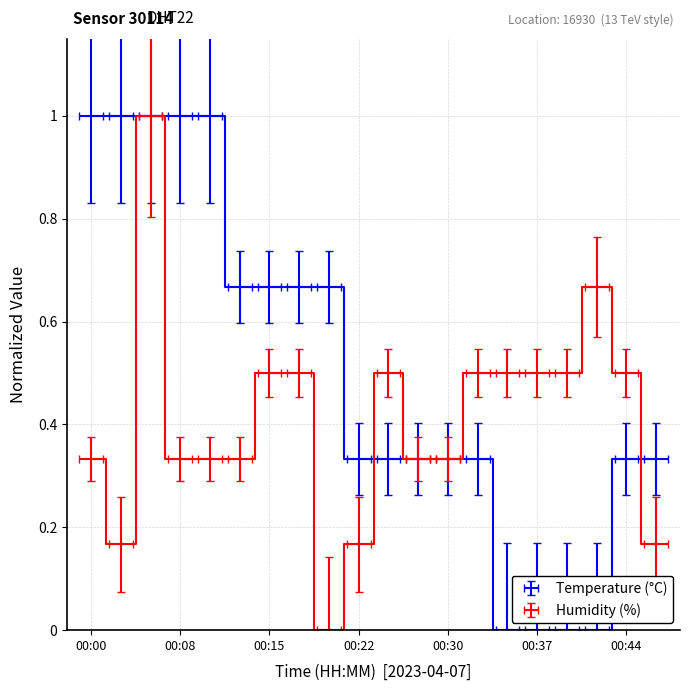

What is the total value across all series at 00:30?

0.7